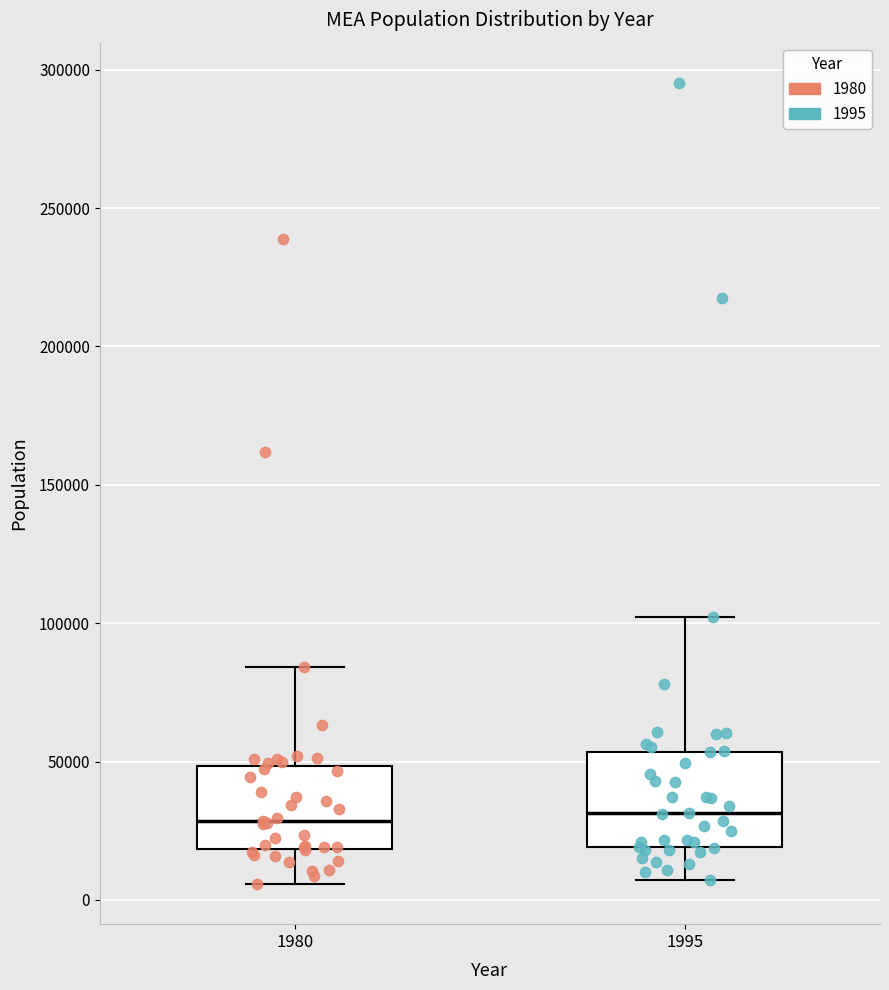

Where is the upper edge of the box at x = 1995 on the y-axis? The values are not printed on the chart, so give them approximately, as read against the axis.

55000